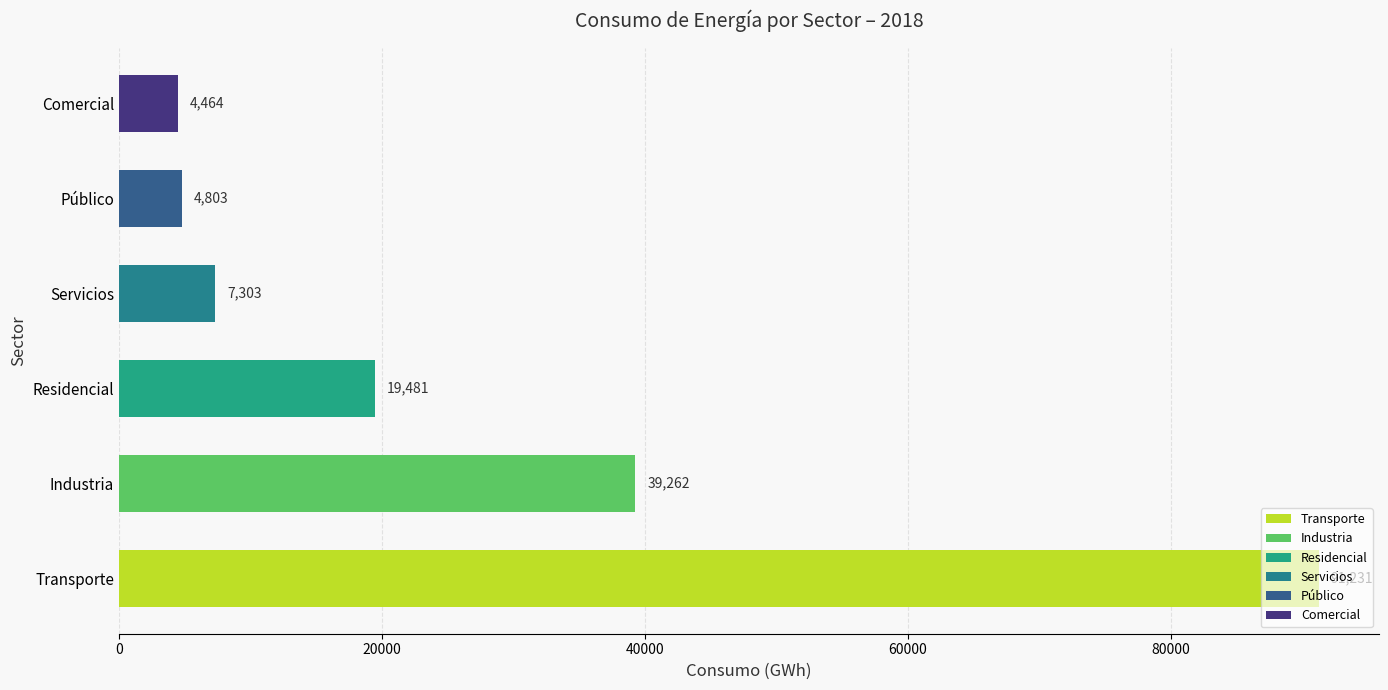

What is the sum of all values?

166544